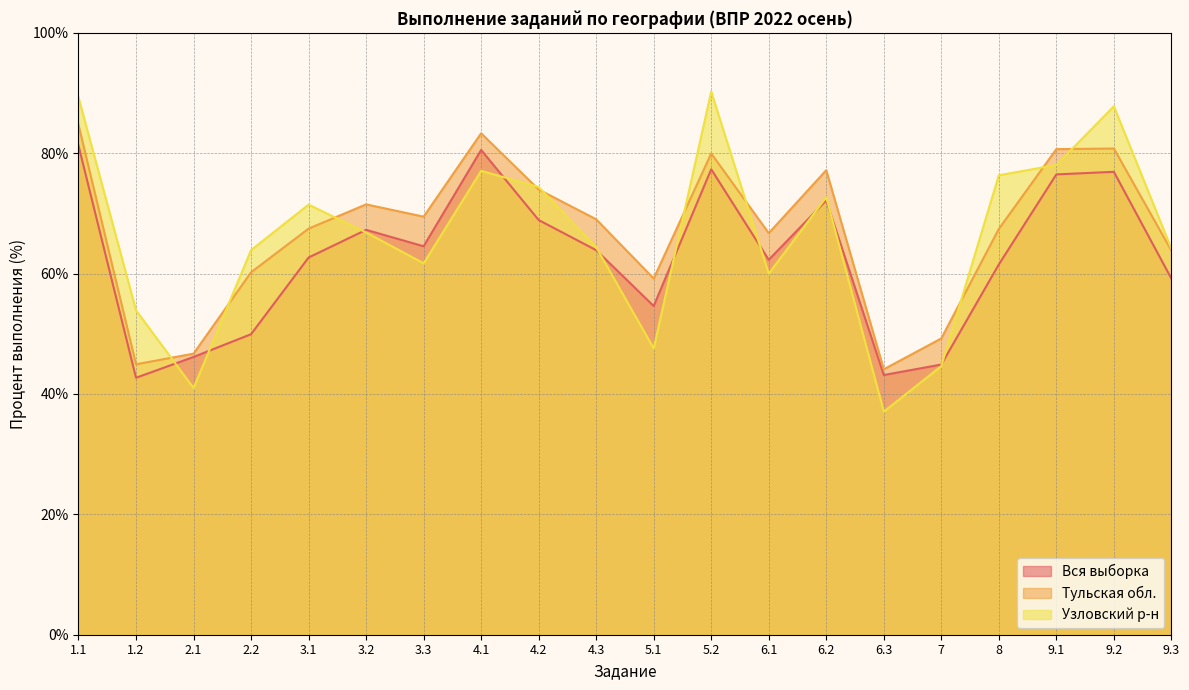

Which series has the largest total across all categories?

Тульская обл.